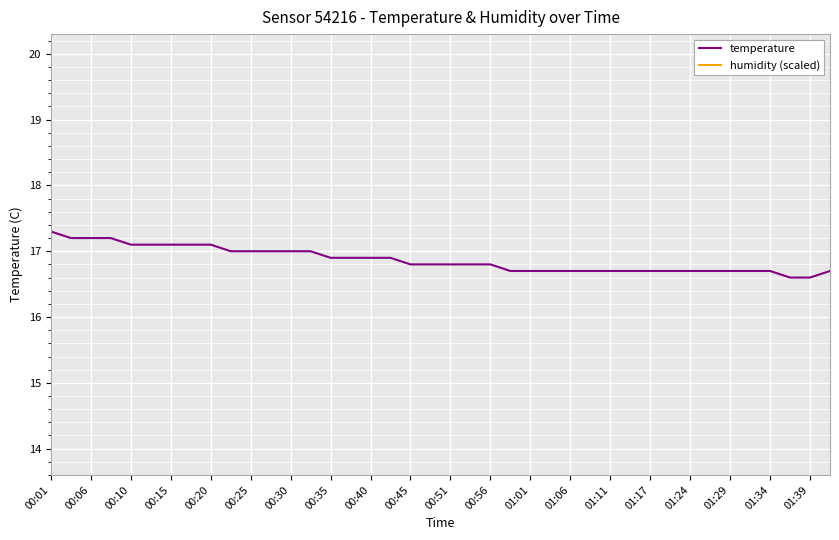

Is it true that temperature equals 16.7 at 01:17?

True